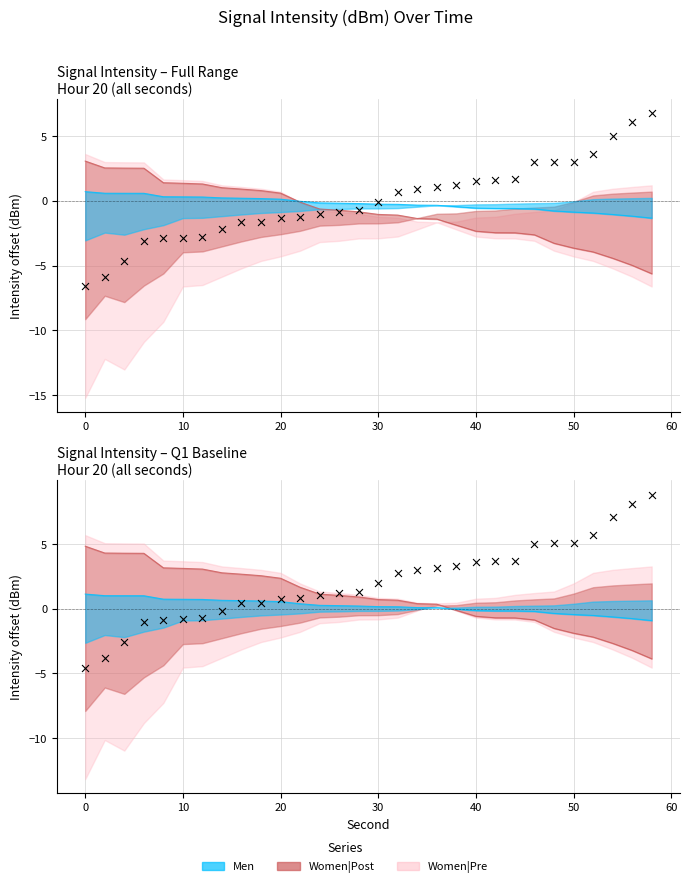

At which category is the sum across all series the highest?

58